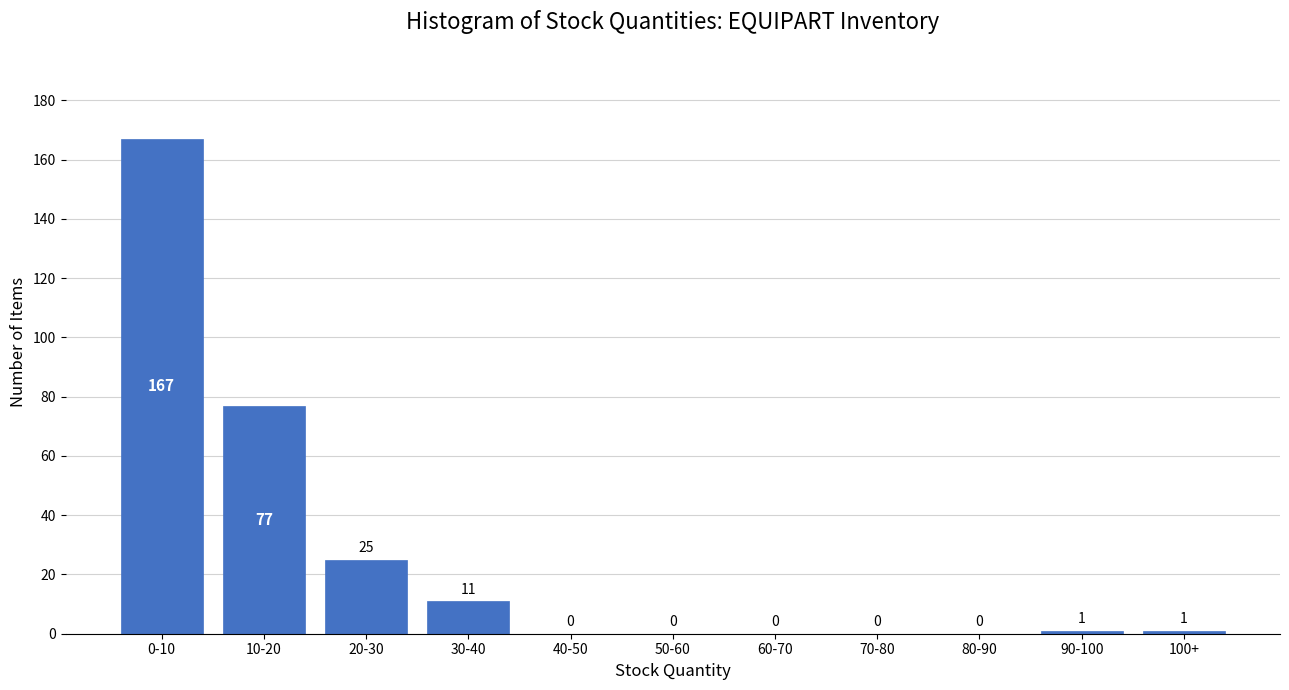

Reading left to right, transcribe all the data shown in this chart.

0-10=167	10-20=77	20-30=25	30-40=11	40-50=0	50-60=0	60-70=0	70-80=0	80-90=0	90-100=1	100+=1